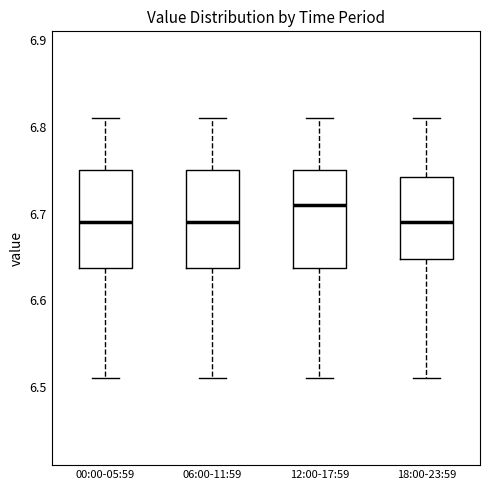

Reading left to right, read every box against the y-axis: the position of its median line, the range the box covers, and the ends of its whiskers. The values are not printed on the chart, so give them approximately, as read against the axis.

00:00-05:59: median 6.69, box 6.64 to 6.75, whiskers 6.51 to 6.81
06:00-11:59: median 6.69, box 6.64 to 6.75, whiskers 6.51 to 6.81
12:00-17:59: median 6.71, box 6.64 to 6.75, whiskers 6.51 to 6.81
18:00-23:59: median 6.69, box 6.65 to 6.74, whiskers 6.51 to 6.81